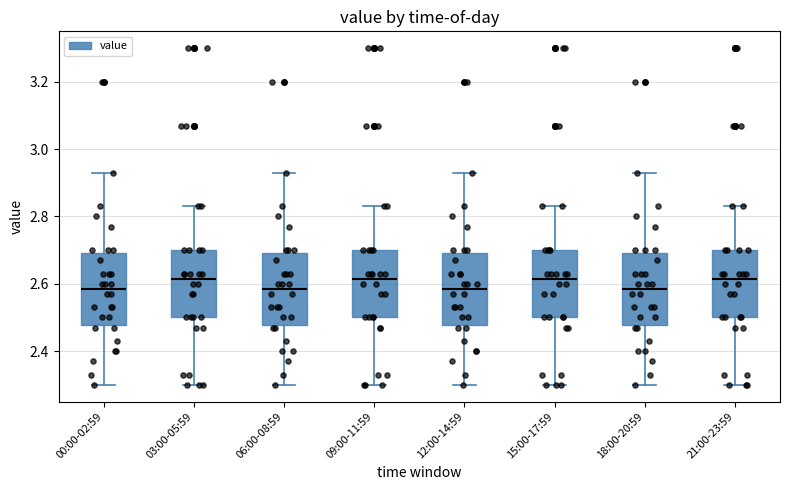

Reading left to right, read every box against the y-axis: the position of its median line, the range the box covers, and the ends of its whiskers. The values are not printed on the chart, so give them approximately, as read against the axis.

00:00-02:59: median 2.58, box 2.48 to 2.70, whiskers 2.30 to 2.94
03:00-05:59: median 2.62, box 2.50 to 2.70, whiskers 2.30 to 2.84
06:00-08:59: median 2.58, box 2.48 to 2.70, whiskers 2.30 to 2.94
09:00-11:59: median 2.62, box 2.50 to 2.70, whiskers 2.30 to 2.84
12:00-14:59: median 2.58, box 2.48 to 2.70, whiskers 2.30 to 2.94
15:00-17:59: median 2.62, box 2.50 to 2.70, whiskers 2.30 to 2.84
18:00-20:59: median 2.58, box 2.48 to 2.70, whiskers 2.30 to 2.94
21:00-23:59: median 2.62, box 2.50 to 2.70, whiskers 2.30 to 2.84